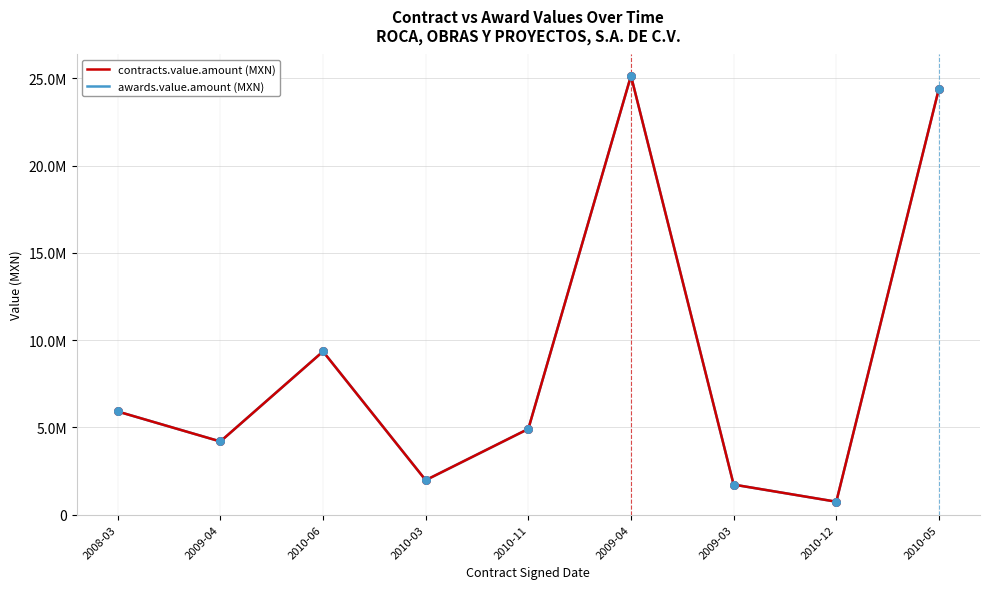

At how many categories does at least one series exceed 11064346?

2